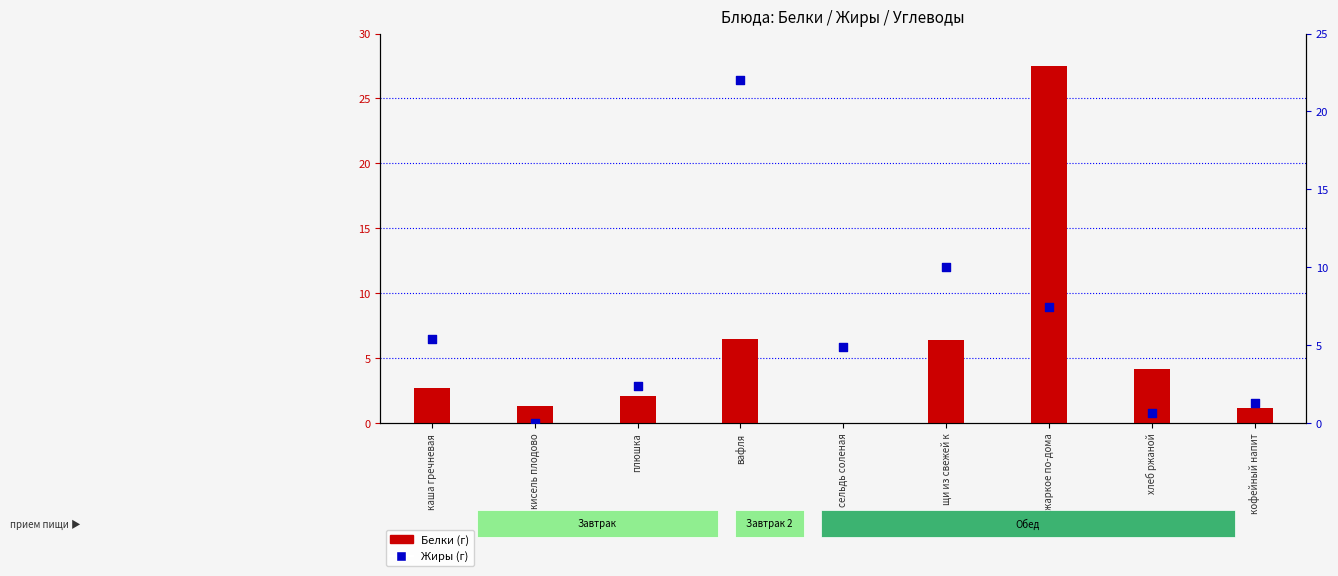

Which series contains the highest Y value?

Белки (г)